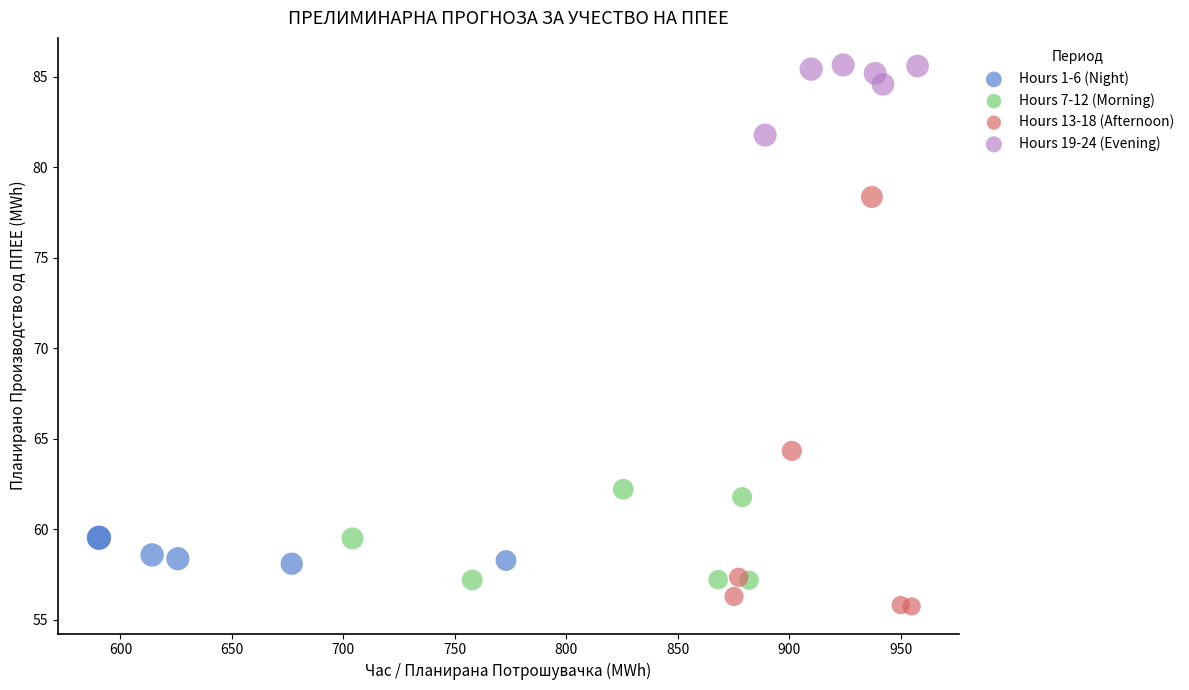

Which series has the widest spread of Y values?

Hours 13-18 (Afternoon)